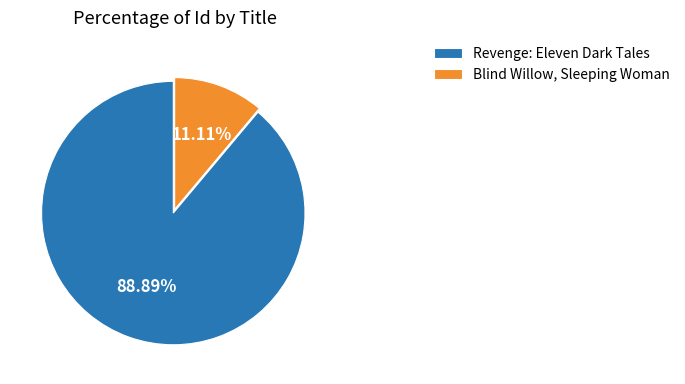

True or false: Blind Willow, Sleeping Woman accounts for 11% of the total.

True